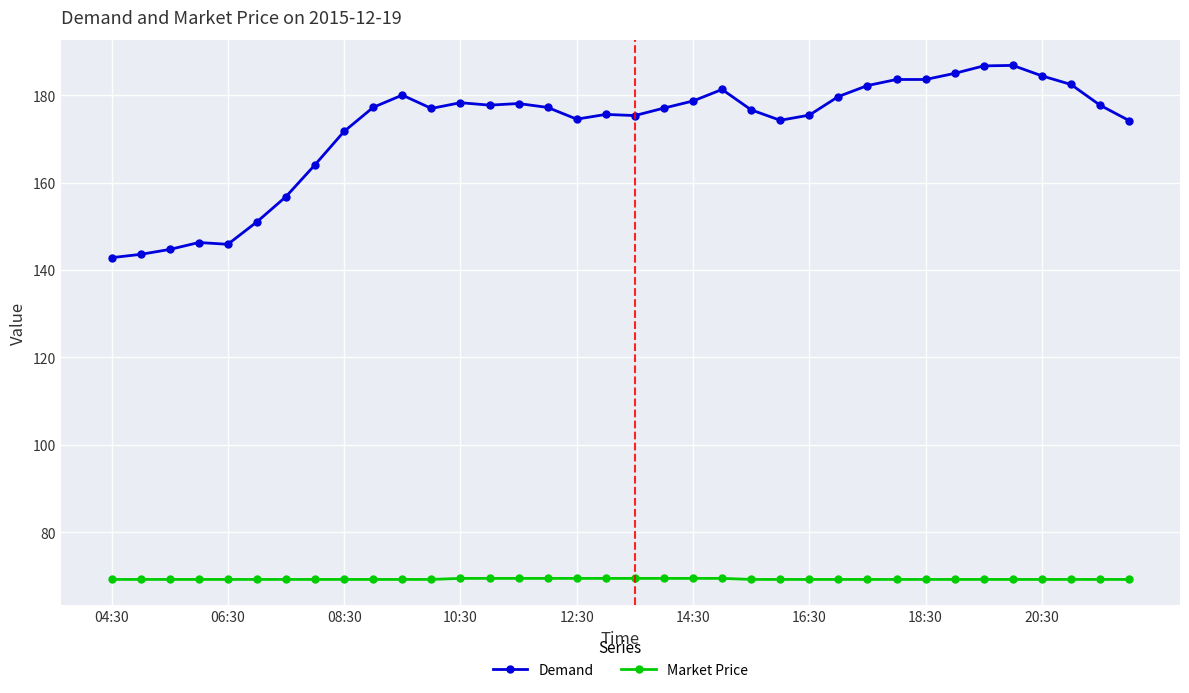

Which series has the largest range (max minus min)?

Demand